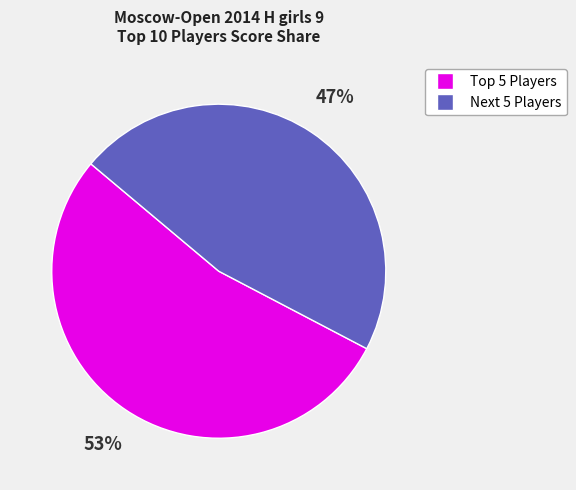

Does any single category account for the majority?

Yes